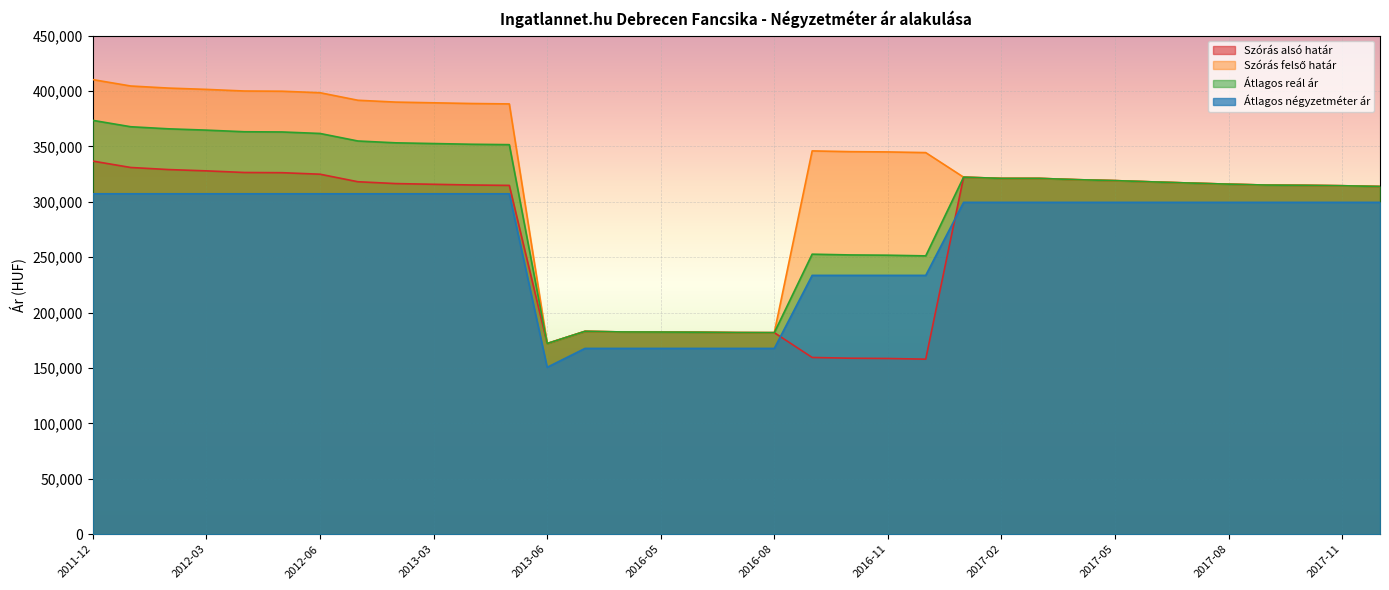

How many interior local valleys does the Szórás felső határ series have?

2